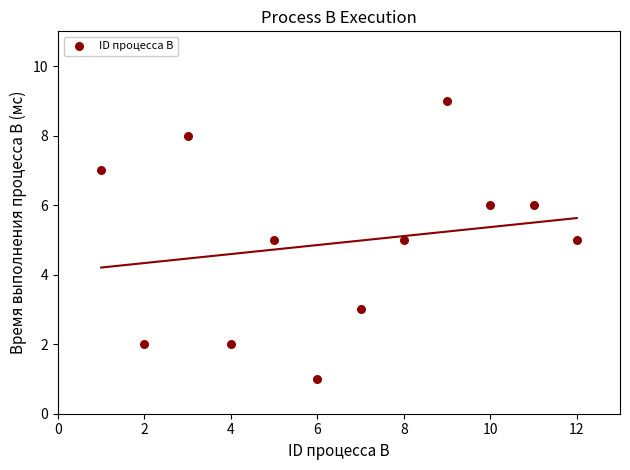

What is the range of X values (max minus min)?

11